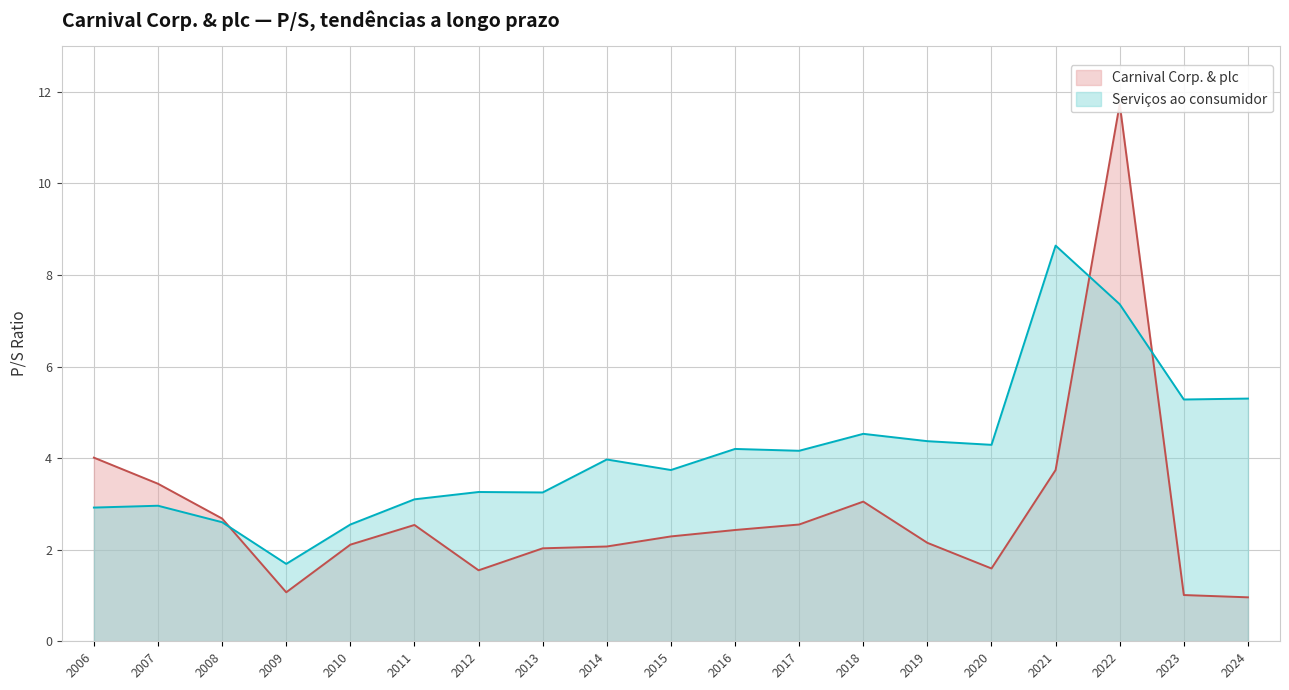

At which label does Serviços ao consumidor reach its peak?

2021